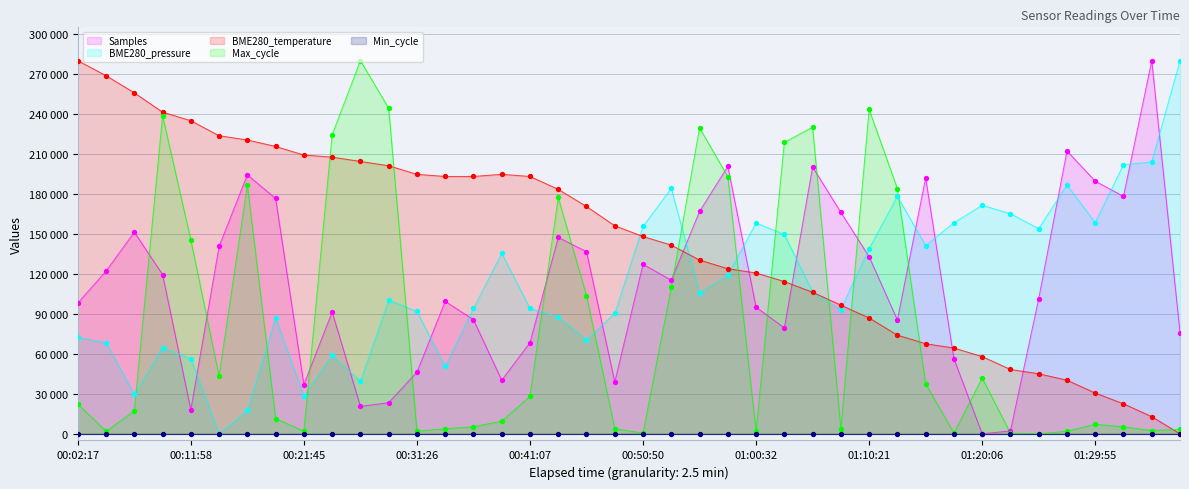

At which category is the sum across all series the highest?

00:09:33